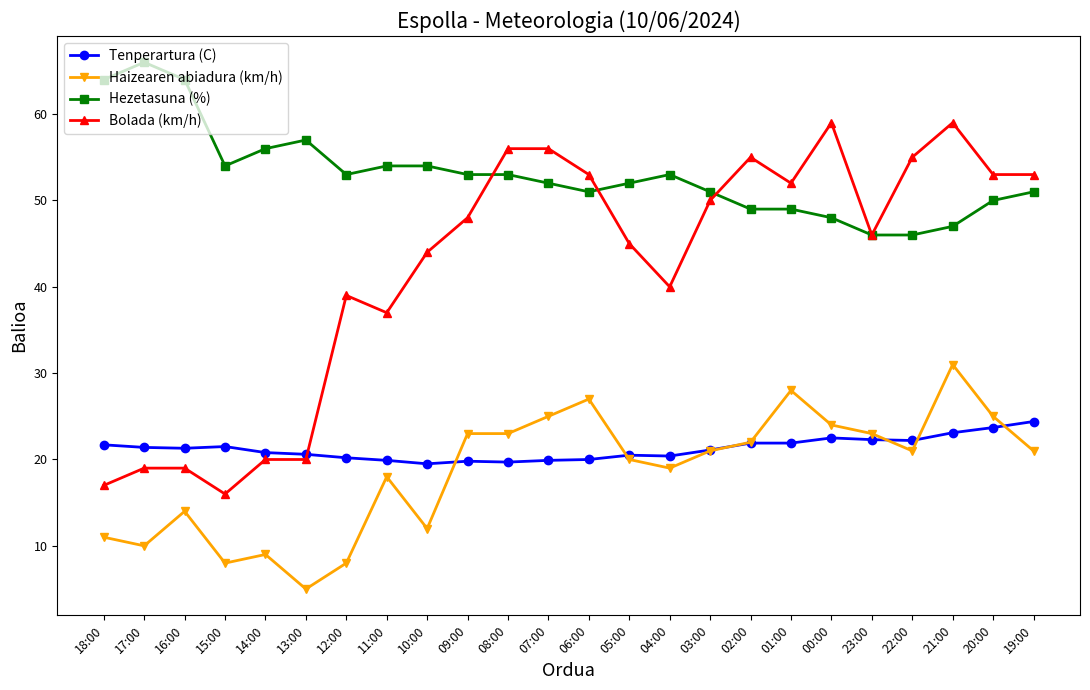

Which category has the highest value across all series?

17:00